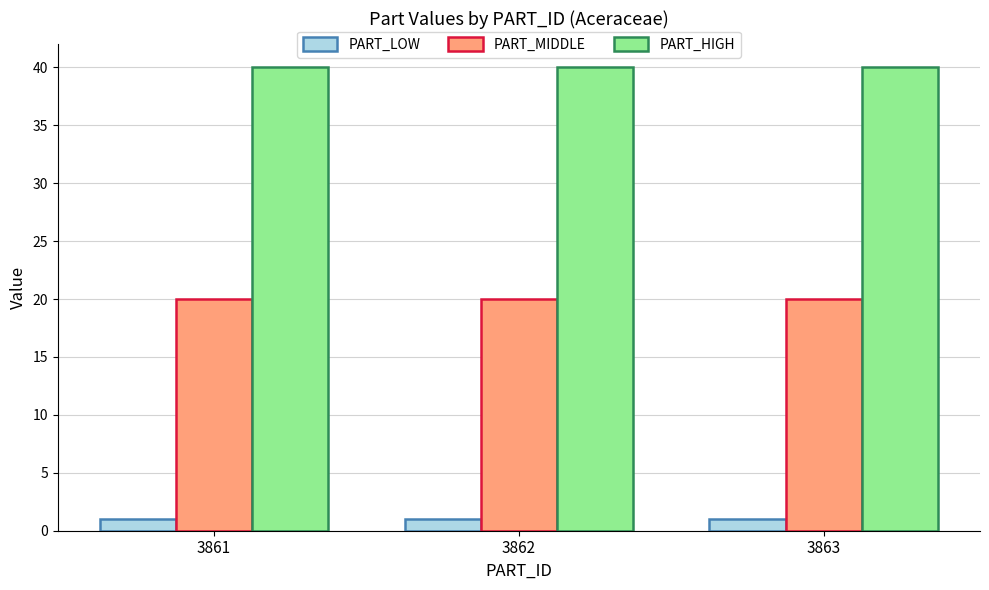

Reading left to right, list all the values displayed in this chart.

PART_LOW: 1	1	1
PART_MIDDLE: 20	20	20
PART_HIGH: 40	40	40